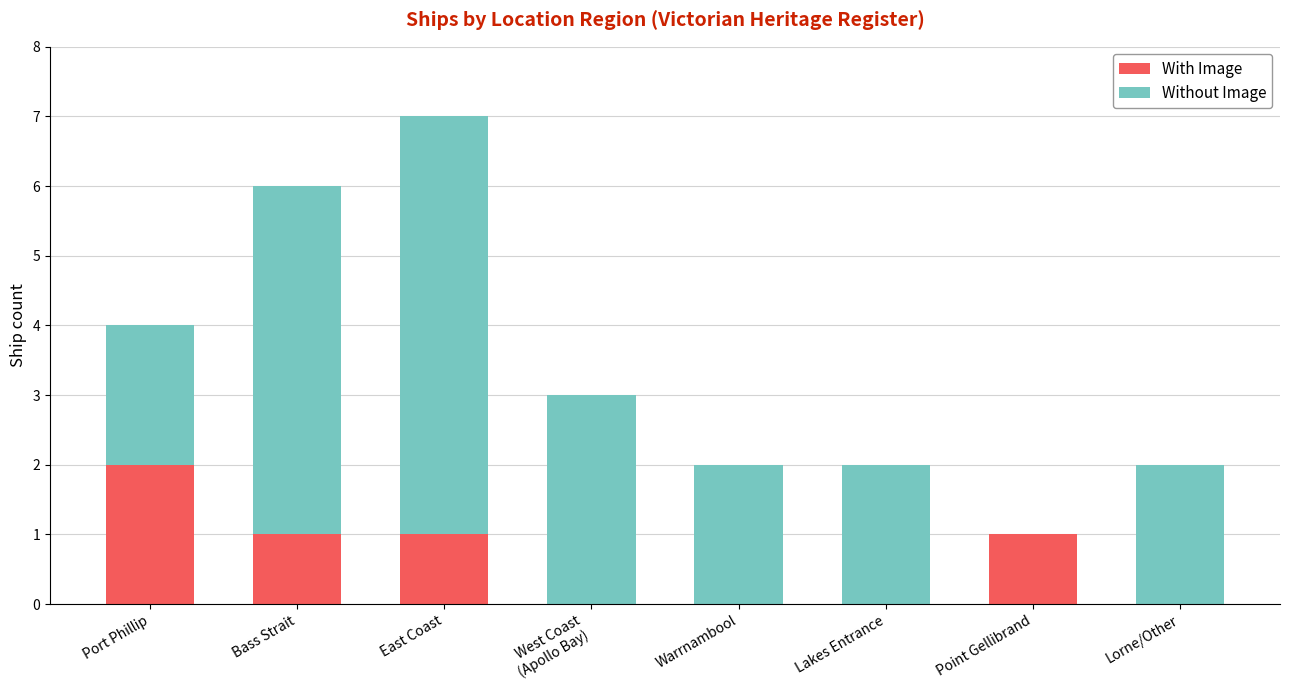

What is the total value across all series at Port Phillip?

4